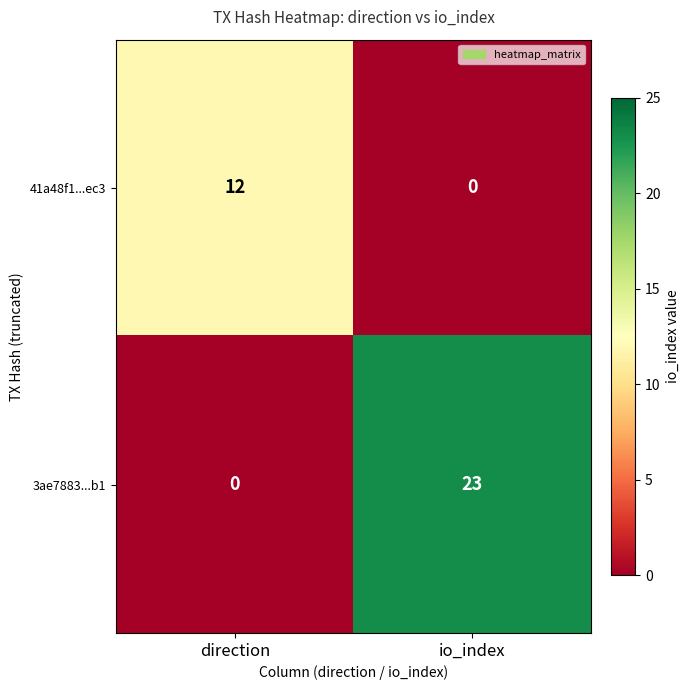

How many distinct data groups are displayed?

2